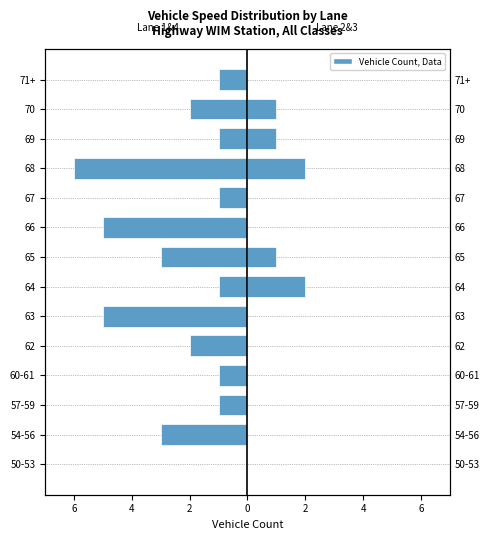

What is the smallest value displayed?

-6